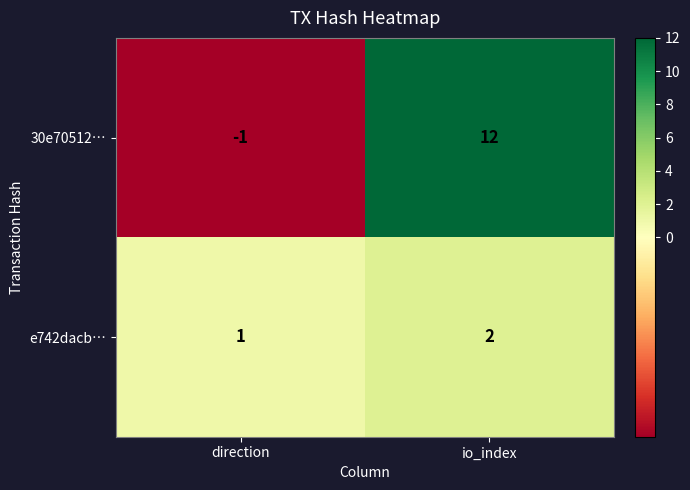

Reading left to right, list all the values displayed in this chart.

30e70512…: -1	12
e742dacb…: 1	2